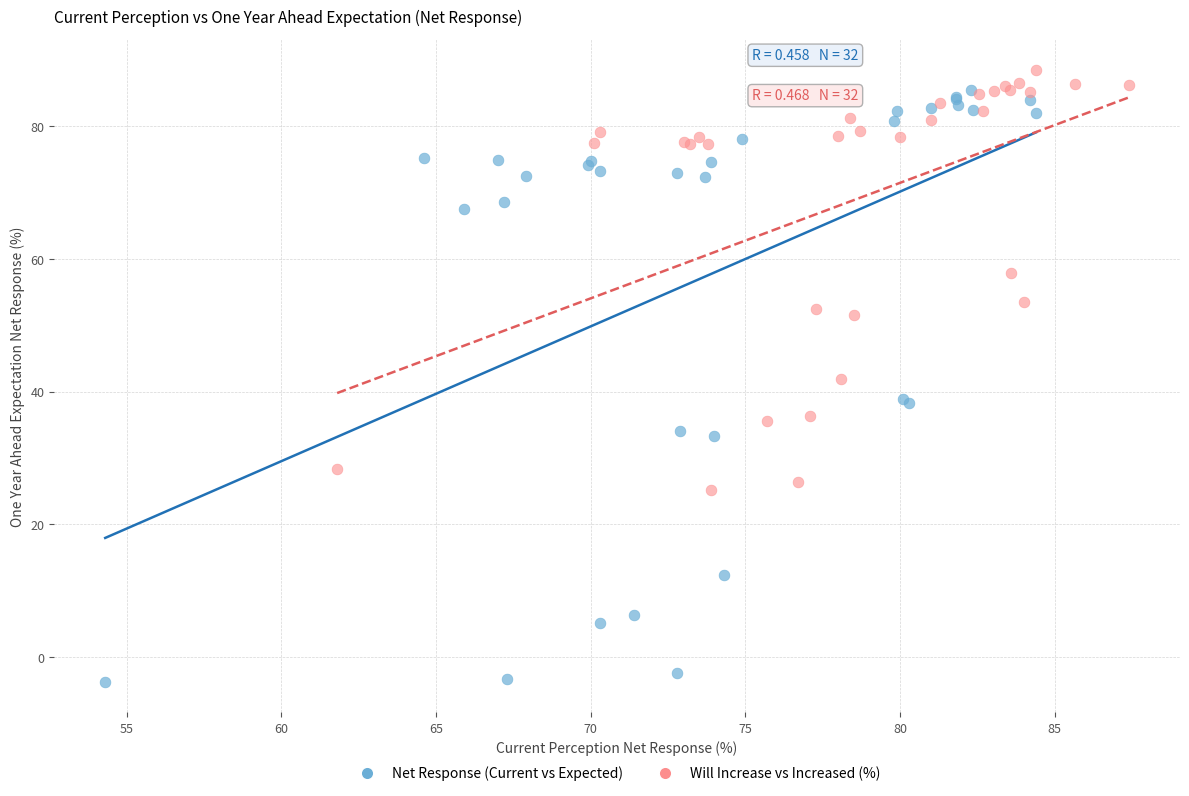

Which series has the largest Y range (max minus min)?

Net Response (Current vs Expected)